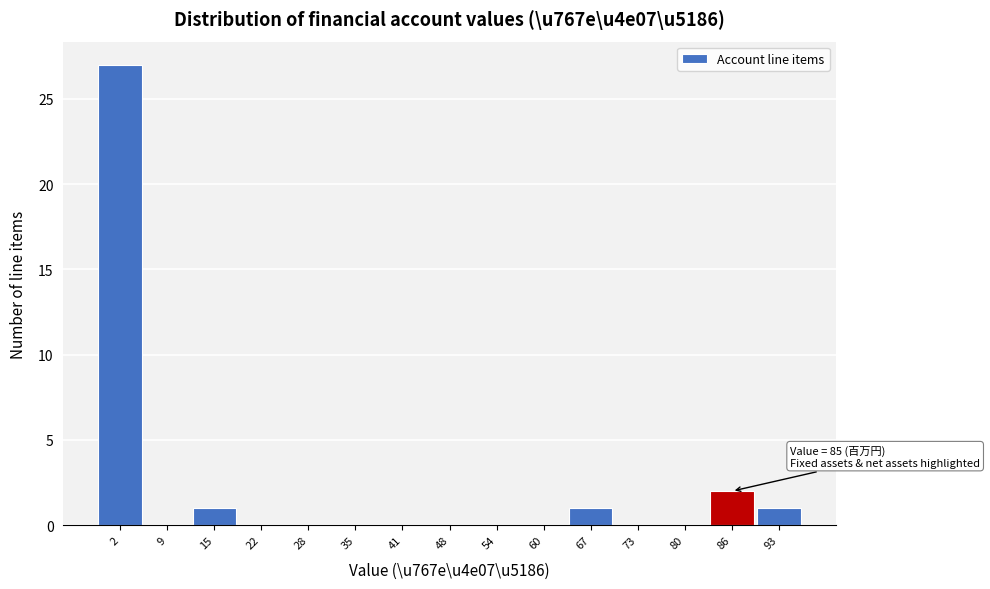

Which range on the x-axis has the tallest bar?

-1 to 5